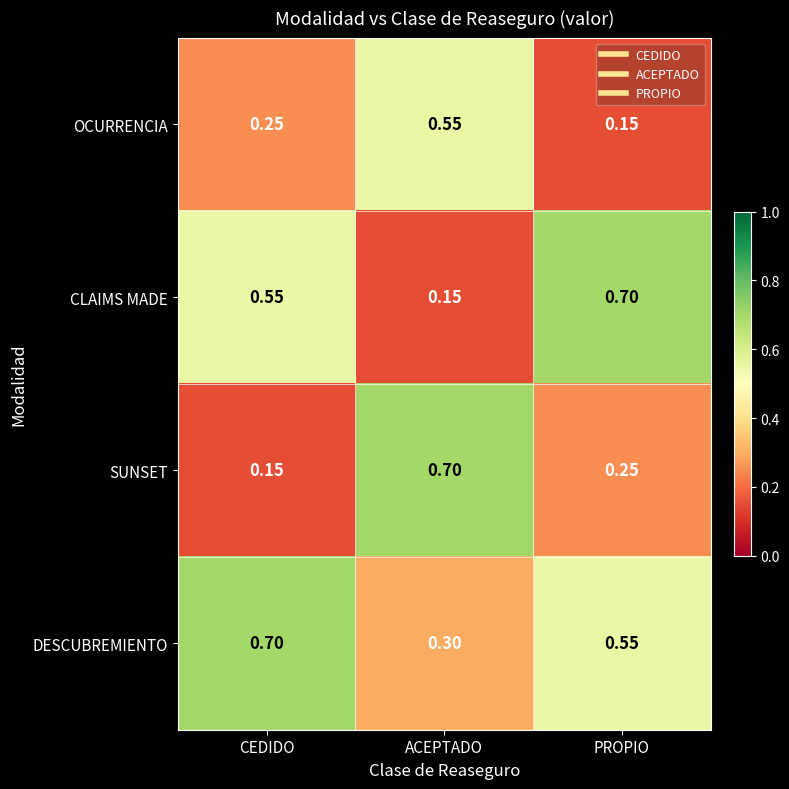

Which series changed the most between ACEPTADO and PROPIO?

CLAIMS MADE